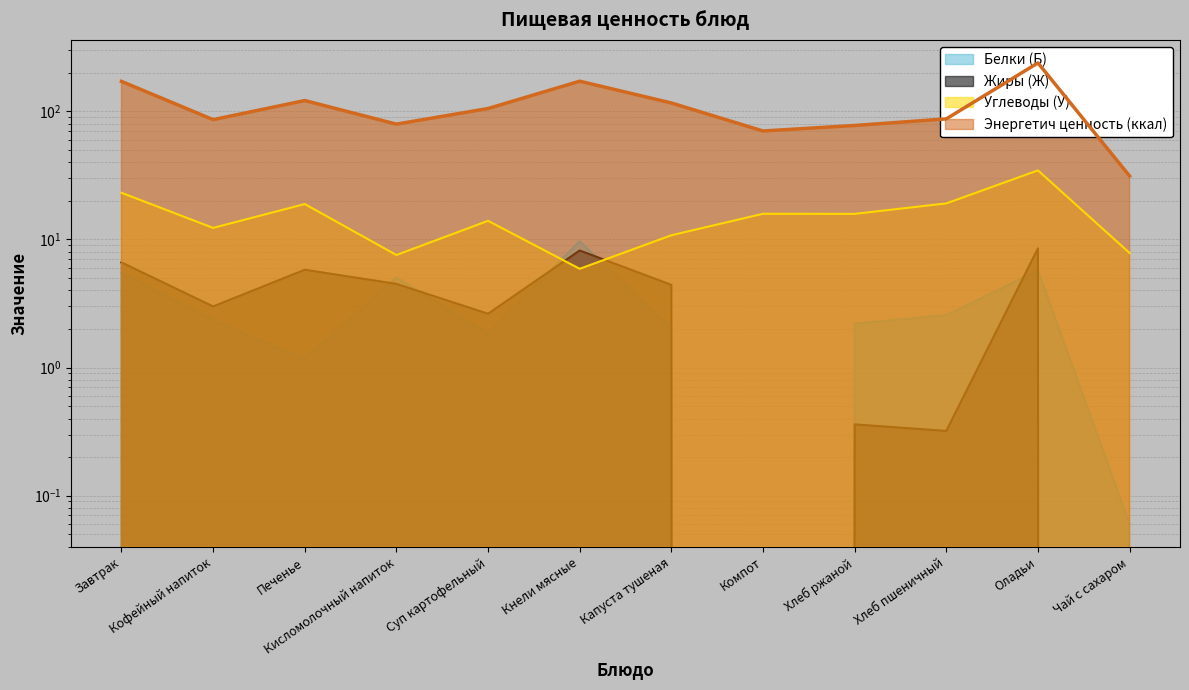

Which series has the widest spread of values?

Энергетич ценность (ккал)